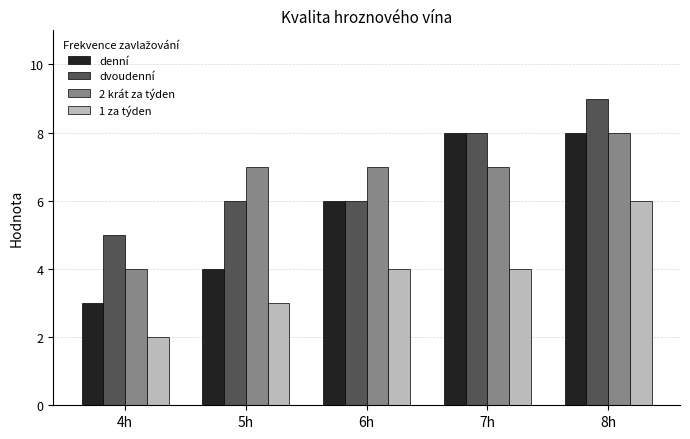

Count the number of categories in the chart.

5